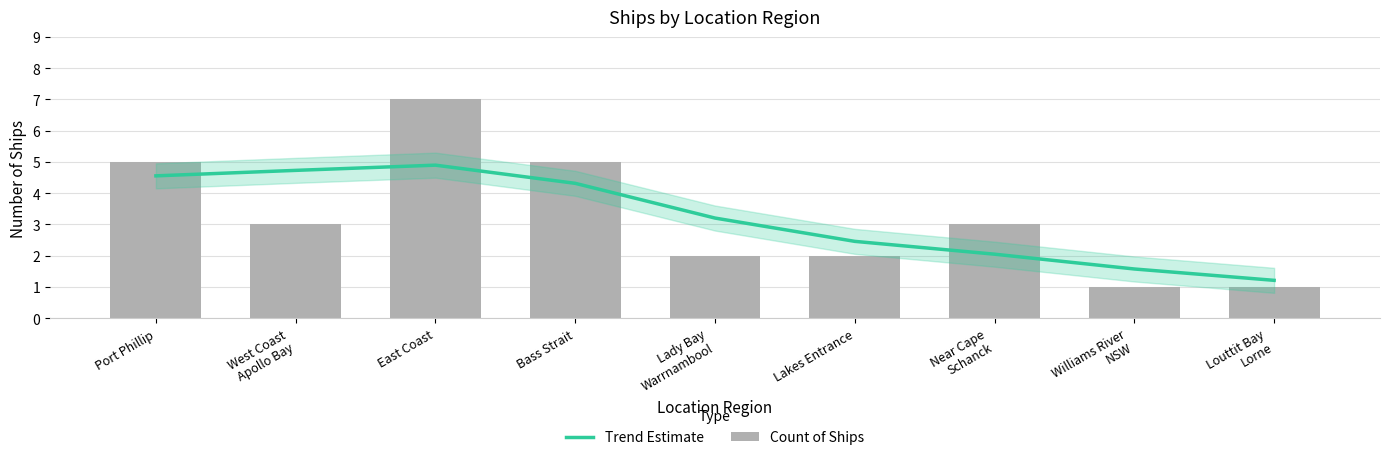

Reading left to right, extract all data points from this chart.

Trend Estimate: Port Phillip=4.6	West Coast
Apollo Bay=4.7	East Coast=4.9	Bass Strait=4.3	Lady Bay
Warrnambool=3.2	Lakes Entrance=2.5	Near Cape
Schanck=2.0	Williams River
NSW=1.6	Louttit Bay
Lorne=1.2
Count of Ships: Port Phillip=5.0	West Coast
Apollo Bay=3.0	East Coast=7.0	Bass Strait=5.0	Lady Bay
Warrnambool=2.0	Lakes Entrance=2.0	Near Cape
Schanck=3.0	Williams River
NSW=1.0	Louttit Bay
Lorne=1.0